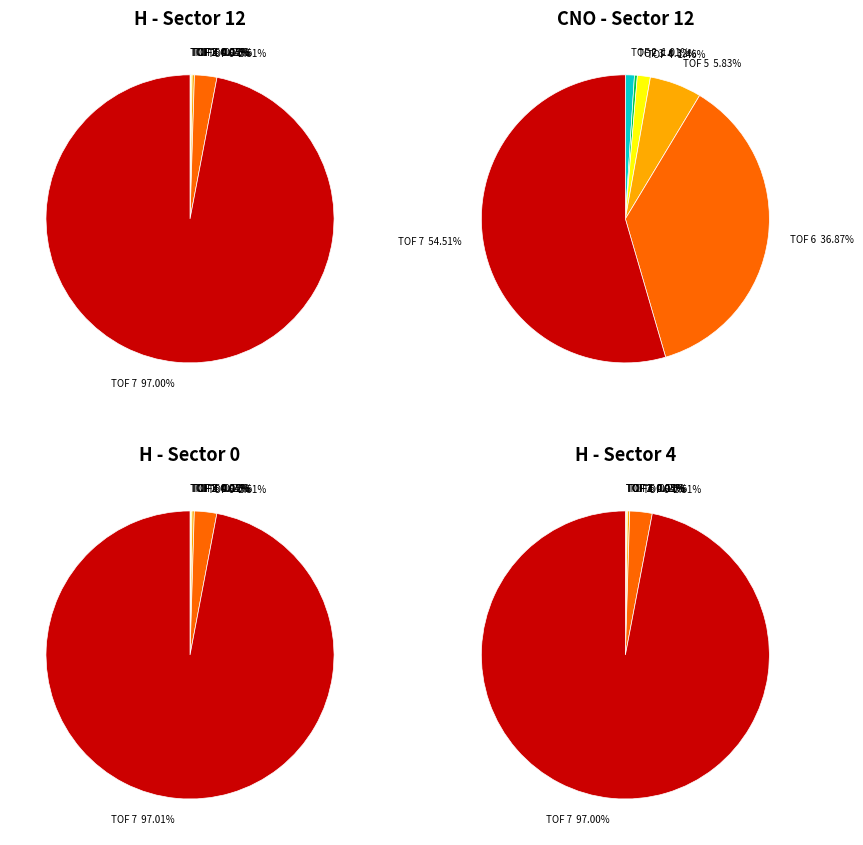

What is the spread (max minus min) of values at TOF-6?

0.1